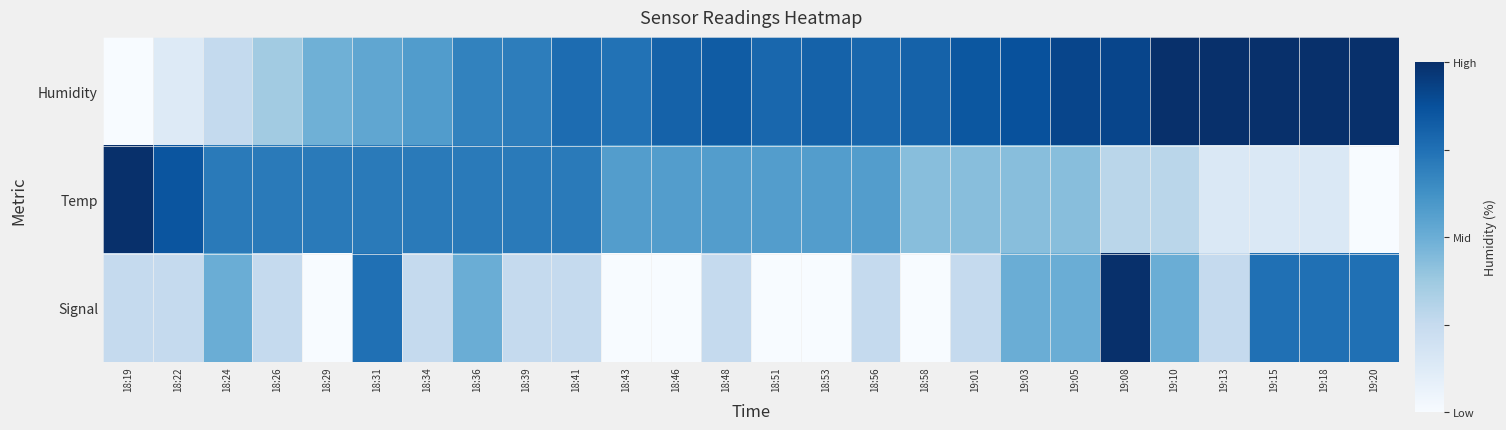

Reading right to left, transcribe all the data shown in this chart.

Humidity: 19:20=1.0	19:18=1.0	19:15=1.0	19:13=1.0	19:10=1.0	19:08=0.9	19:05=0.9	19:03=0.9	19:01=0.9	18:58=0.8	18:56=0.8	18:53=0.8	18:51=0.8	18:48=0.8	18:46=0.8	18:43=0.7	18:41=0.8	18:39=0.7	18:36=0.7	18:34=0.6	18:31=0.5	18:29=0.5	18:26=0.4	18:24=0.3	18:22=0.1	18:19=0.0
Temp: 19:20=0.0	19:18=0.1	19:15=0.1	19:13=0.1	19:10=0.3	19:08=0.3	19:05=0.4	19:03=0.4	19:01=0.4	18:58=0.4	18:56=0.6	18:53=0.6	18:51=0.6	18:48=0.6	18:46=0.6	18:43=0.6	18:41=0.7	18:39=0.7	18:36=0.7	18:34=0.7	18:31=0.7	18:29=0.7	18:26=0.7	18:24=0.7	18:22=0.9	18:19=1.0
Signal: 19:20=0.8	19:18=0.8	19:15=0.8	19:13=0.2	19:10=0.5	19:08=1.0	19:05=0.5	19:03=0.5	19:01=0.2	18:58=0.0	18:56=0.2	18:53=0.0	18:51=0.0	18:48=0.2	18:46=0.0	18:43=0.0	18:41=0.2	18:39=0.2	18:36=0.5	18:34=0.2	18:31=0.8	18:29=0.0	18:26=0.2	18:24=0.5	18:22=0.2	18:19=0.2